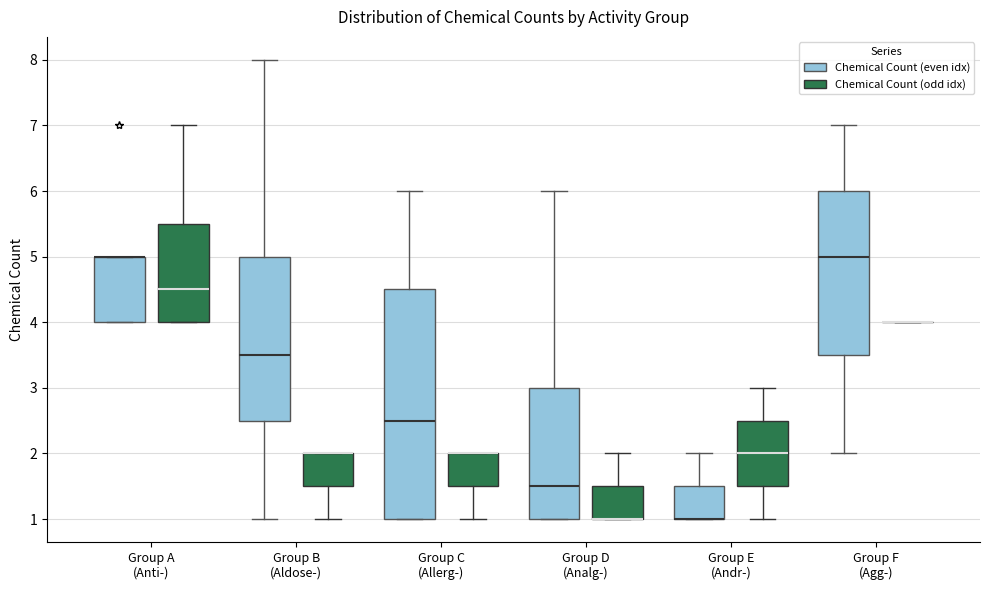

Where does the upper whisker of the box for Group A (Anti-) (Chemical Count (odd idx)) end on the y-axis? The values are not printed on the chart, so give them approximately, as read against the axis.

7.0